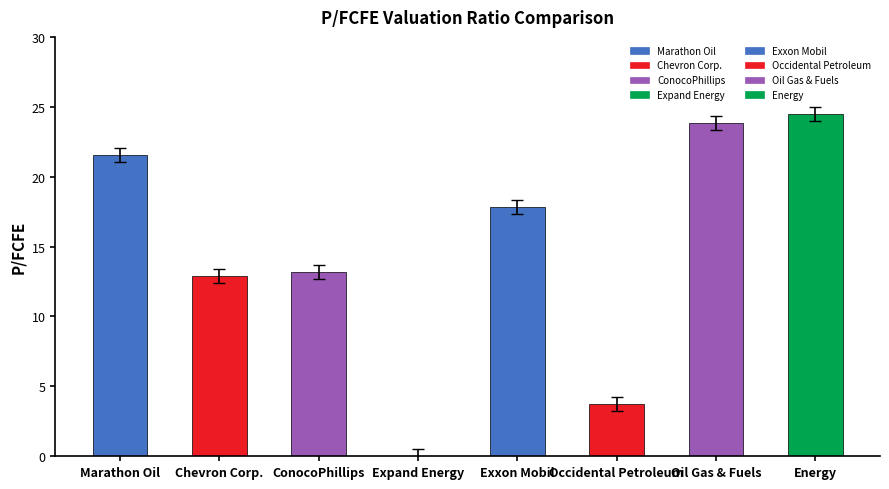

What is the sum of the values at Oil Gas & Fuels and Exxon Mobil?

41.6